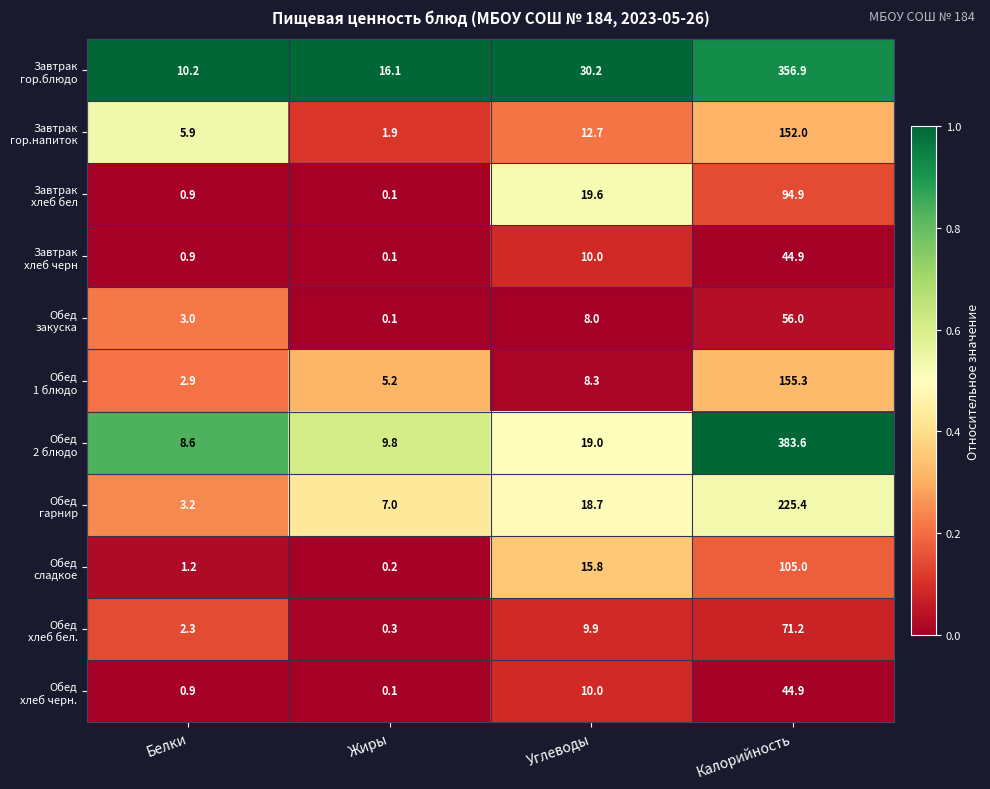

At which category does the chart reach its minimum across all series?

Жиры